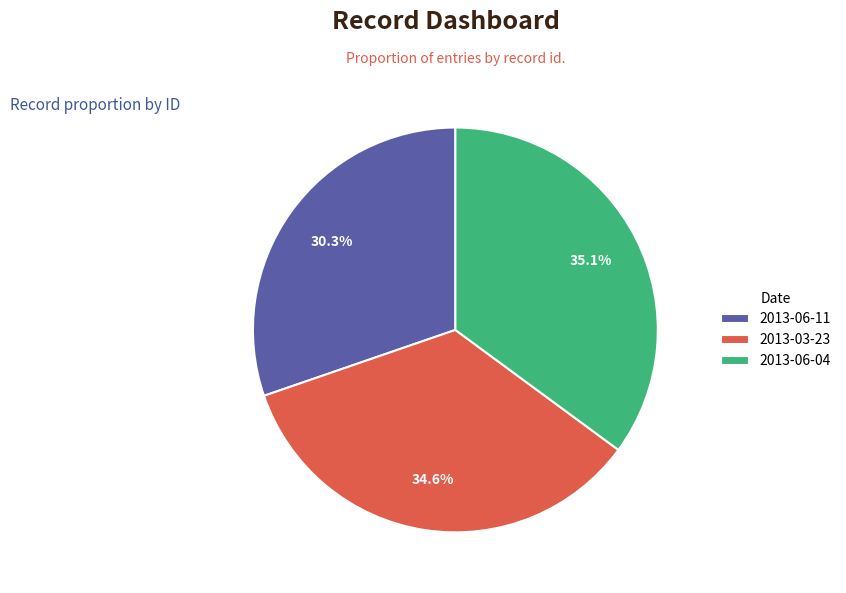

How many segments does this pie chart have?

3